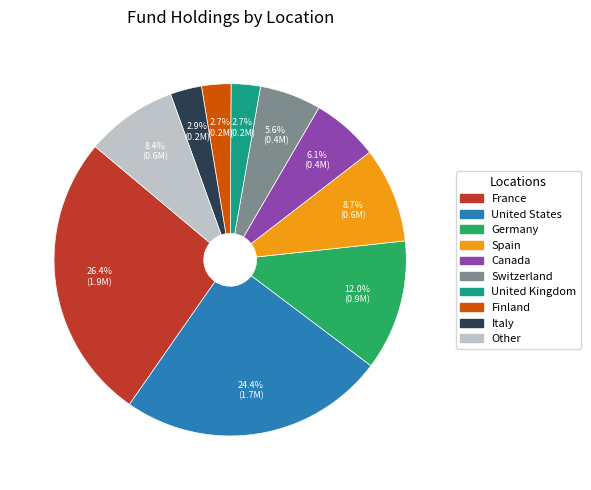

Which category has the biggest portion of the pie?

France